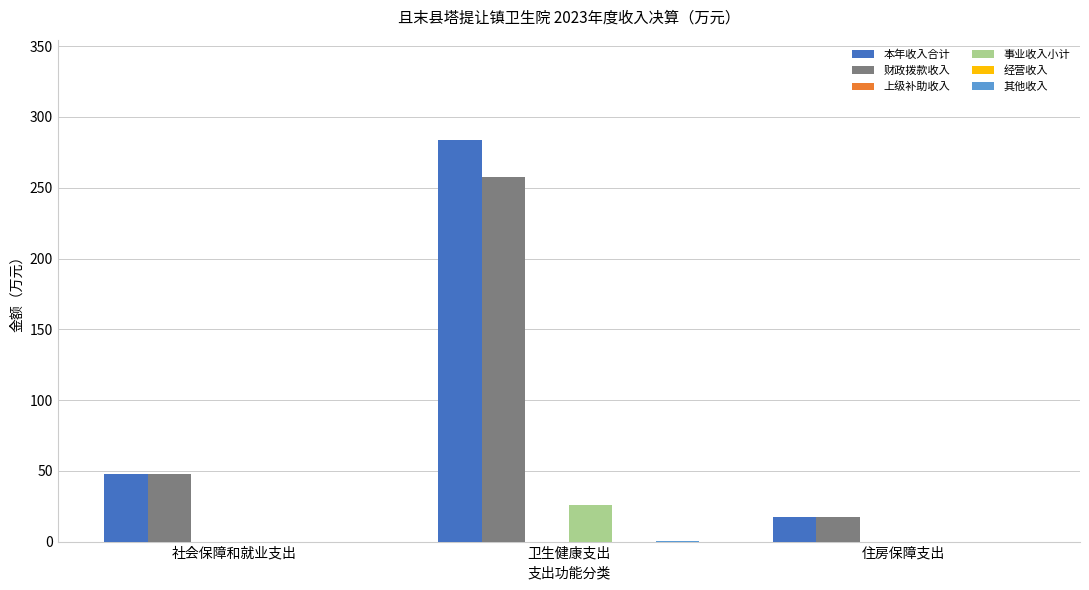

Reading left to right, what are all the values shown in this chart?

本年收入合计: 48.0	283.7	17.6
财政拨款收入: 48.0	257.5	17.6
上级补助收入: 0.0	0.0	0.0
事业收入小计: 0.0	26.0	0.0
经营收入: 0.0	0.0	0.0
其他收入: 0.0	0.2	0.0